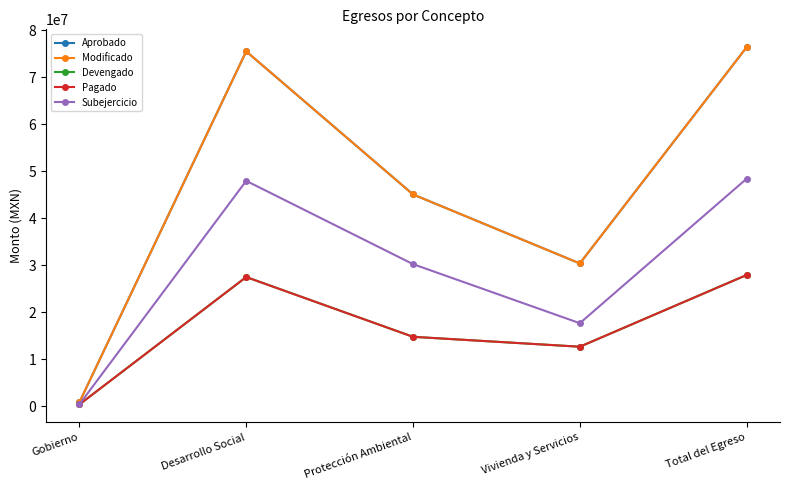

Which category has the highest value in the Aprobado series?

Total del Egreso